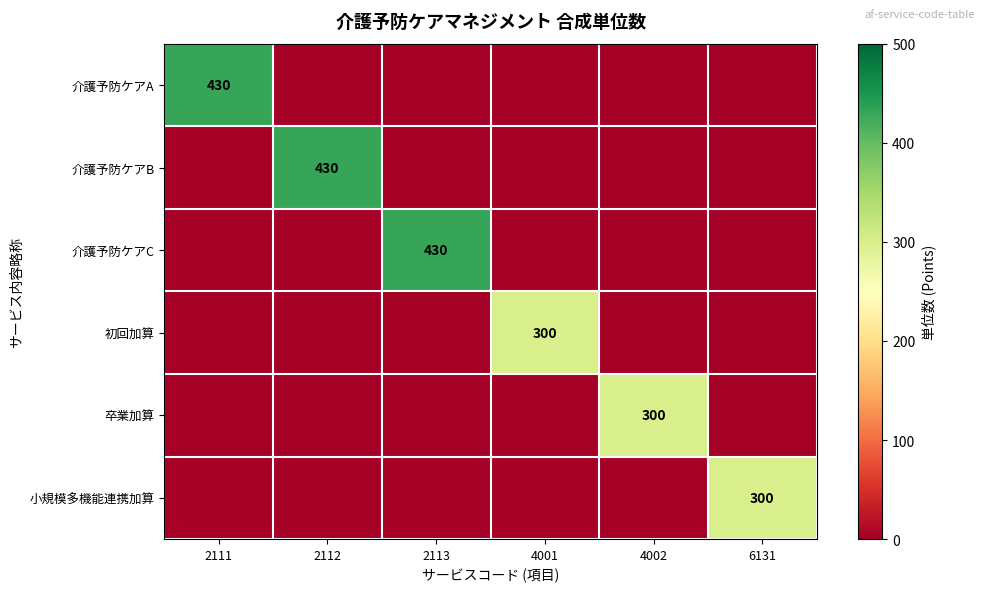

At 4002, list the series in order from largest to smallest.

卒業加算, 介護予防ケアA, 介護予防ケアB, 介護予防ケアC, 初回加算, 小規模多機能連携加算